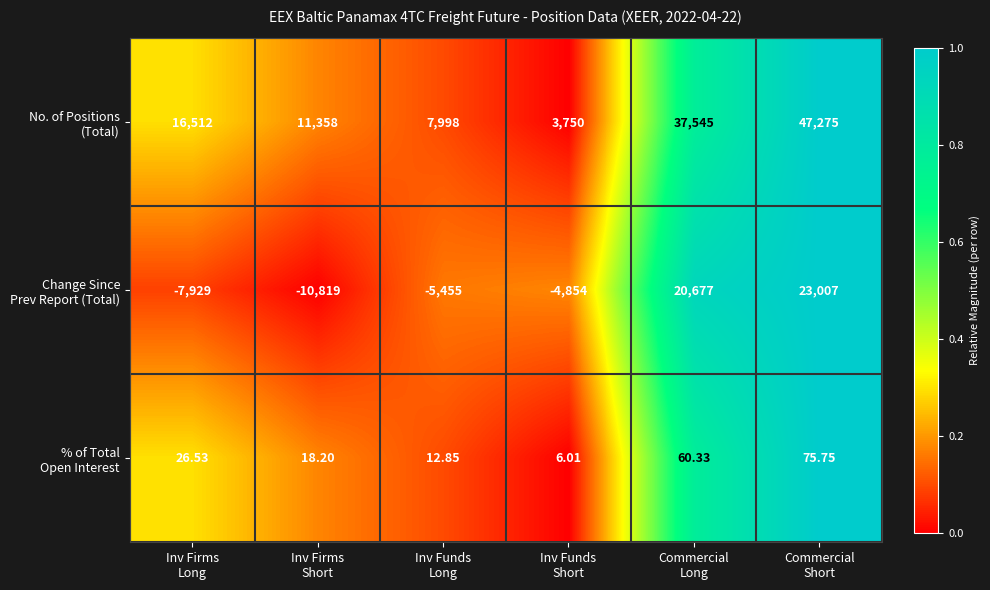

Count the number of data series in this chart.

3